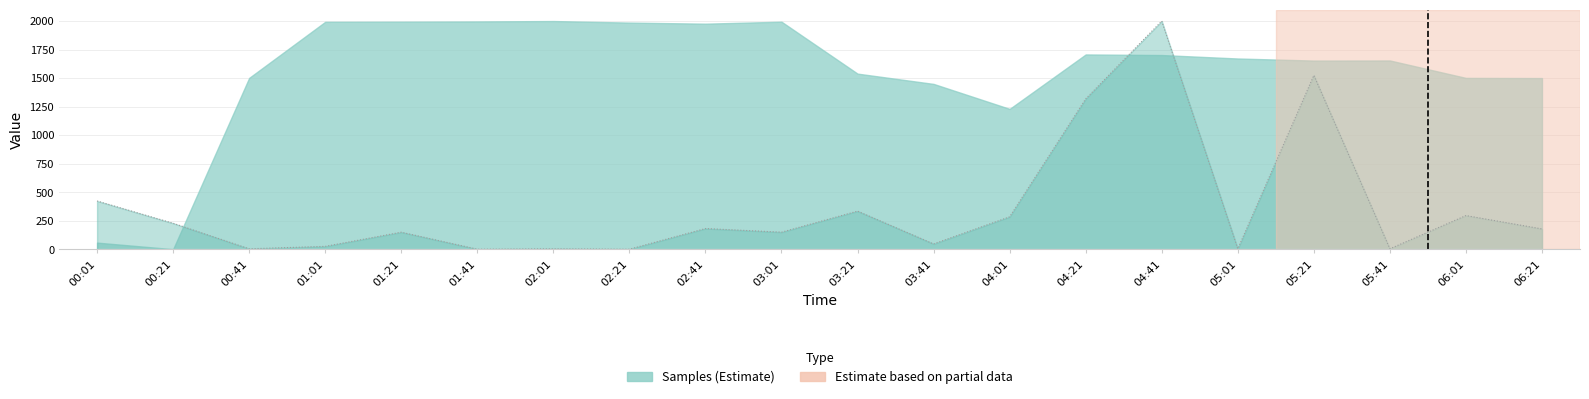

Approximately how many times larger is the value at 02:41 compared to 02:01?

51.0